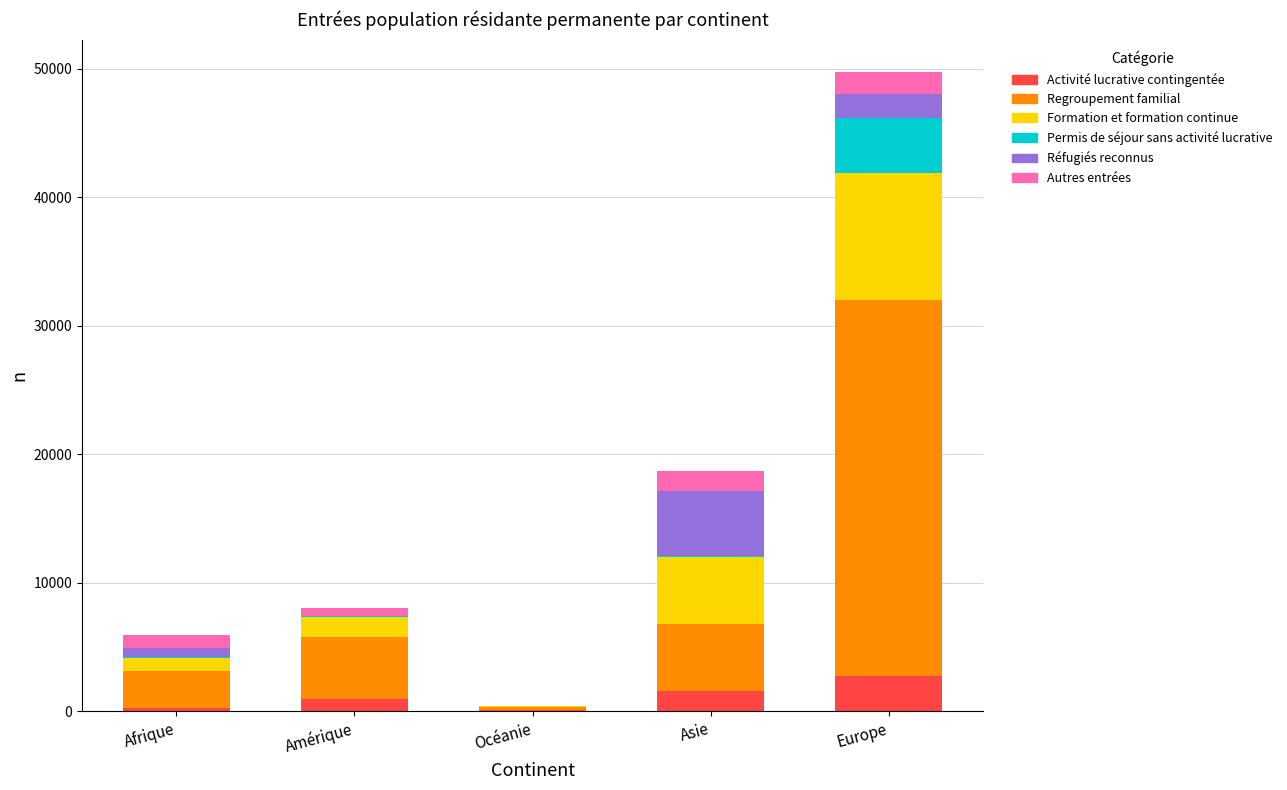

What is the sum of all Activité lucrative contingentée values?

5679